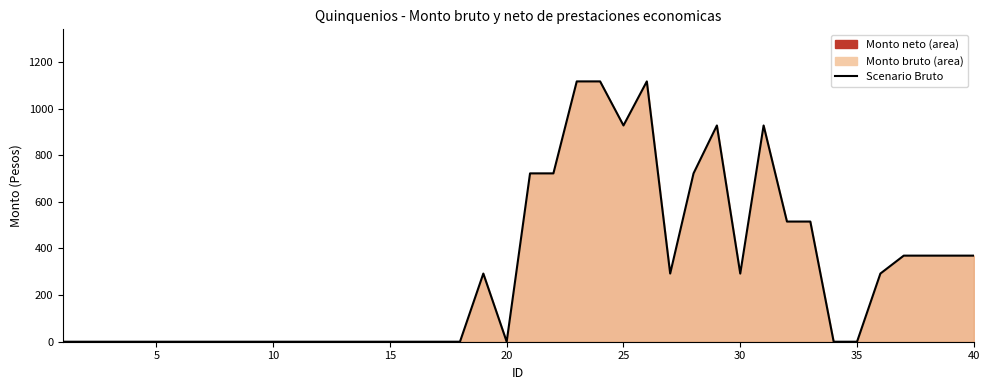

How many points are lower than both their immediate neighbors (excluding endpoints)?

4